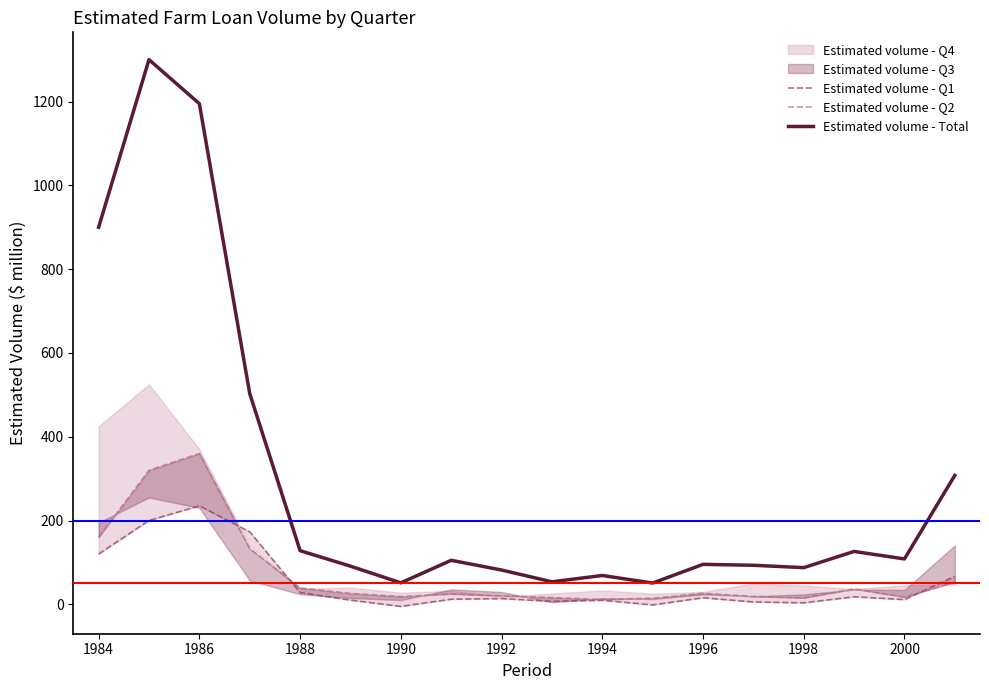

The Estimated volume - Total series shows 51.2 at 1990. True or false?

True